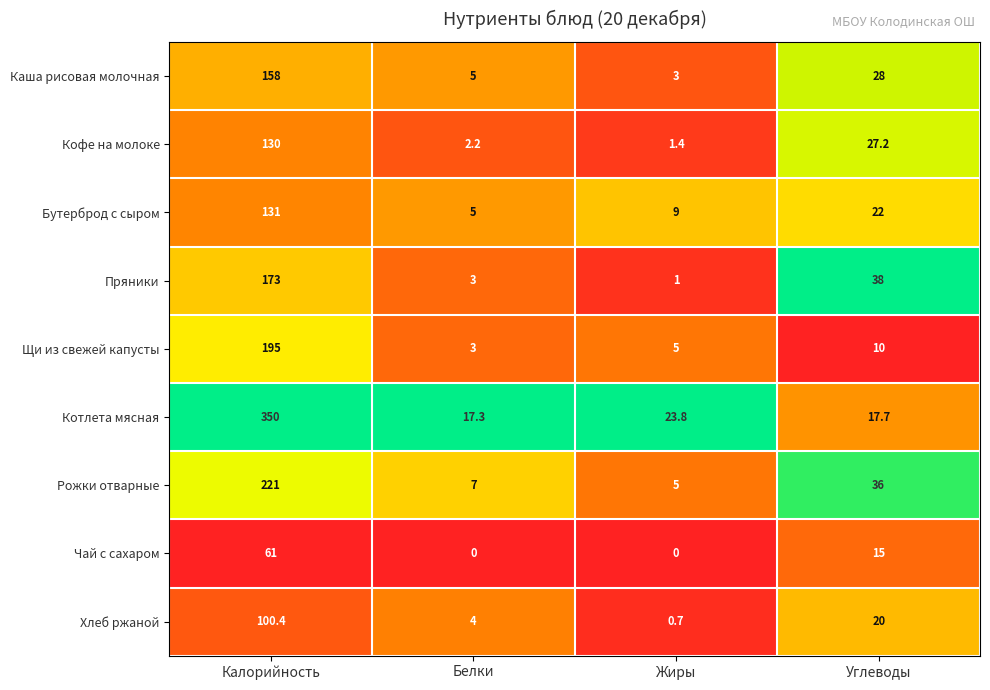

At Калорийность, list the series in order from largest to smallest.

Котлета мясная, Рожки отварные, Щи из свежей капусты, Пряники, Каша рисовая молочная, Бутерброд с сыром, Кофе на молоке, Хлеб ржаной, Чай с сахаром